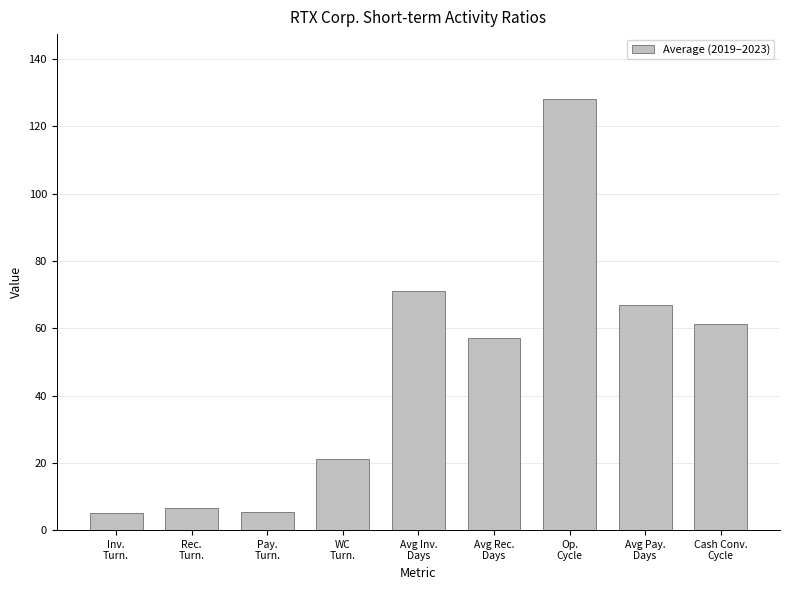

What is the change in value from Inv.
Turn. to Avg Pay.
Days?

+61.6